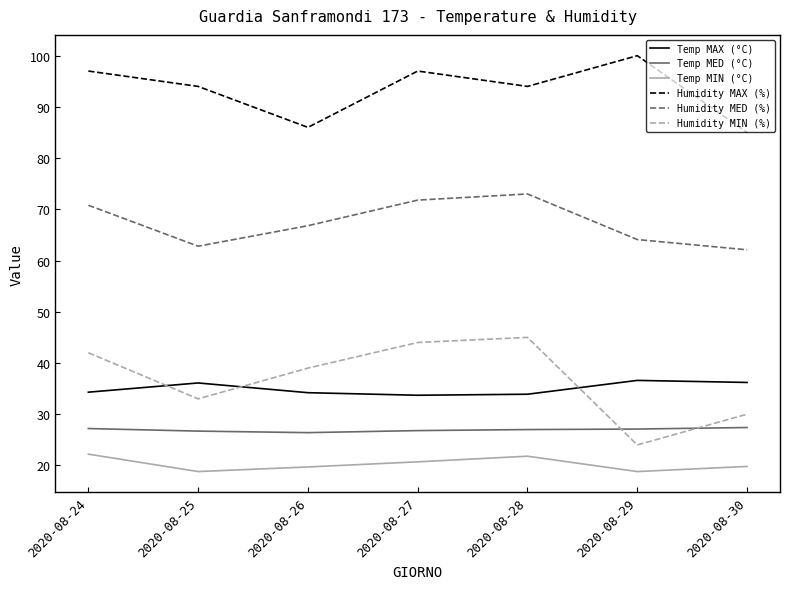

At which category does the chart reach its peak across all series?

2020-08-29